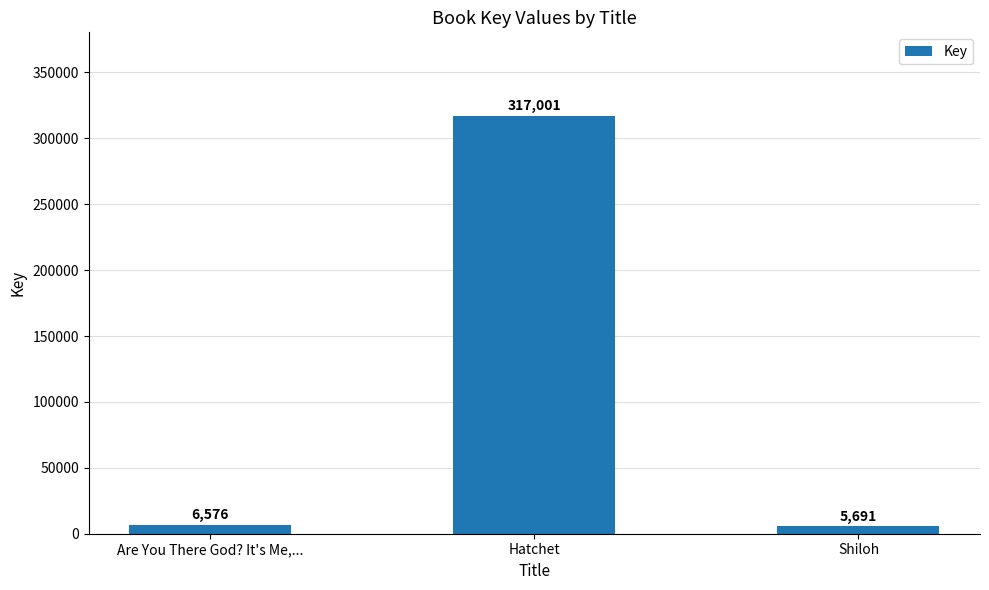

Which label corresponds to the smallest value in the chart?

Shiloh